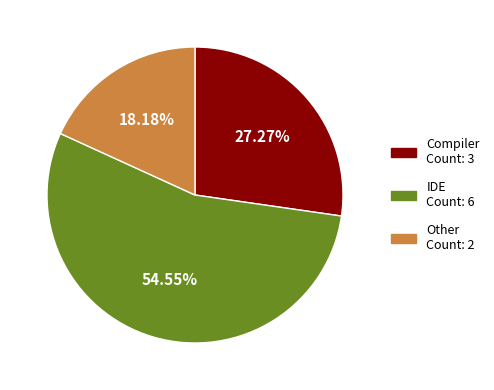

Is there any slice that represents more than half of the pie?

Yes